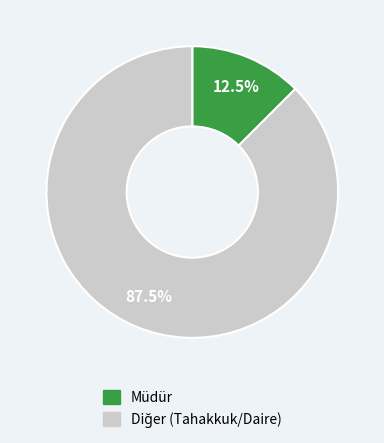

Is there a majority slice in this chart?

Yes